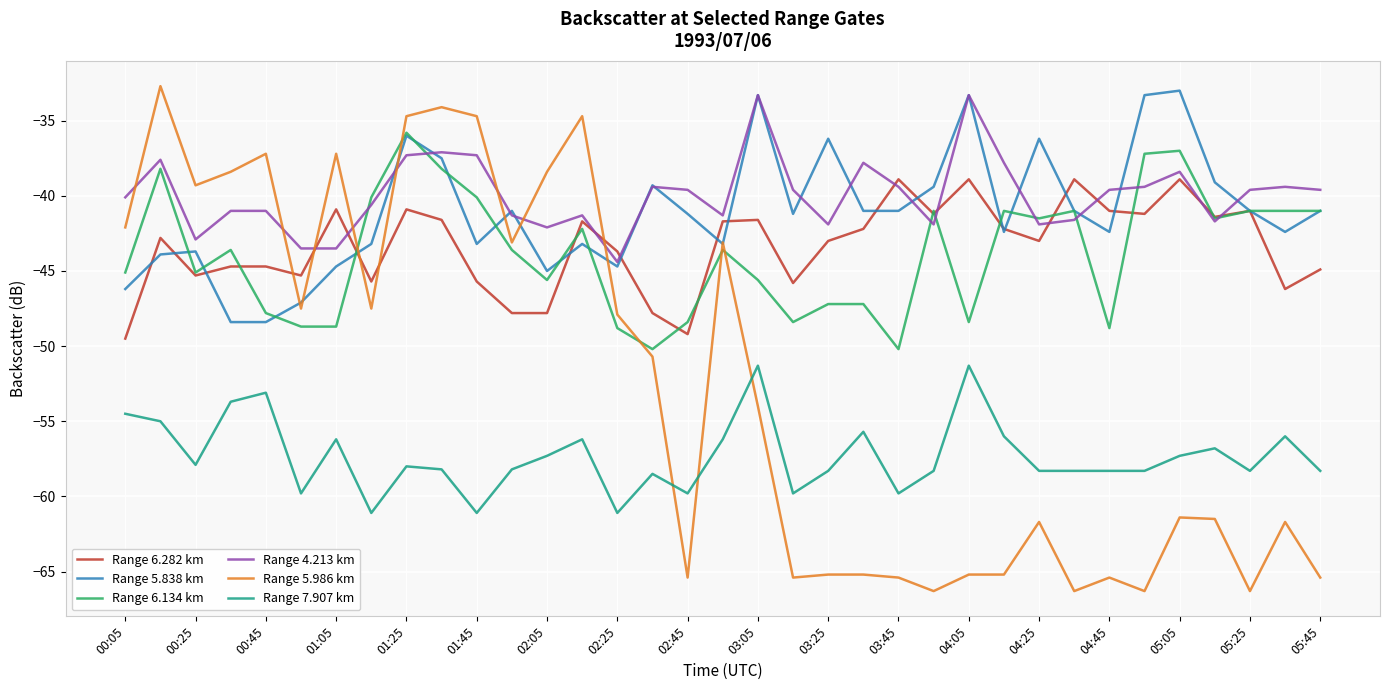

True or false: Range 4.213 km and Range 7.907 km cross at least once.

False